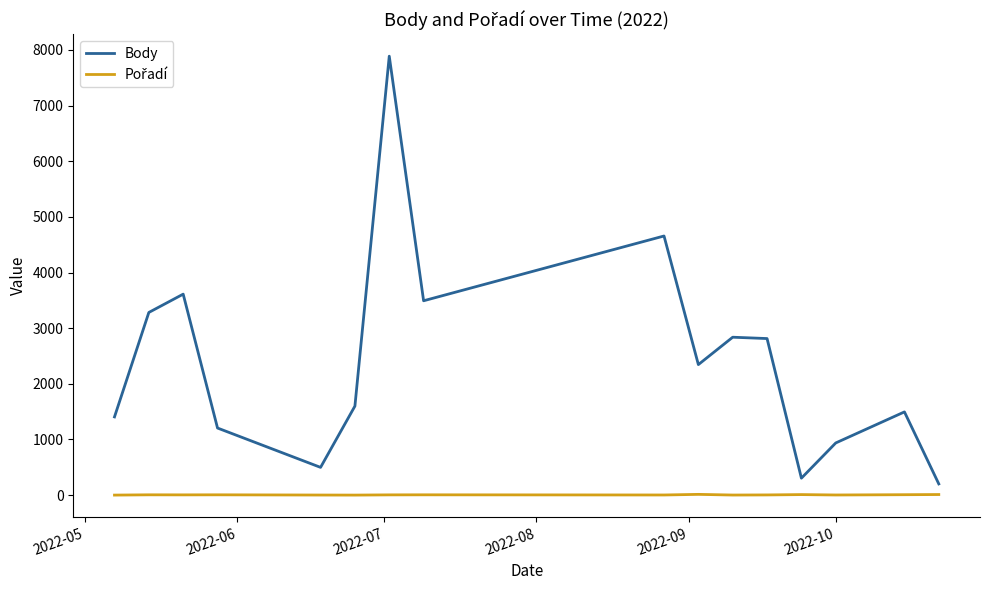

Which series has the largest range (max minus min)?

Body